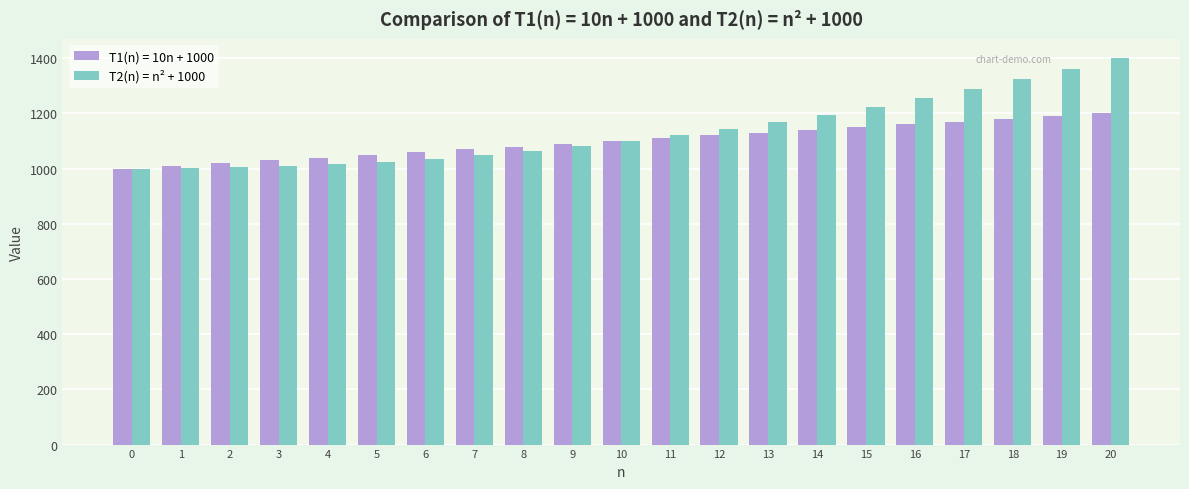

What is the spread (max minus min) of values at 20?

200